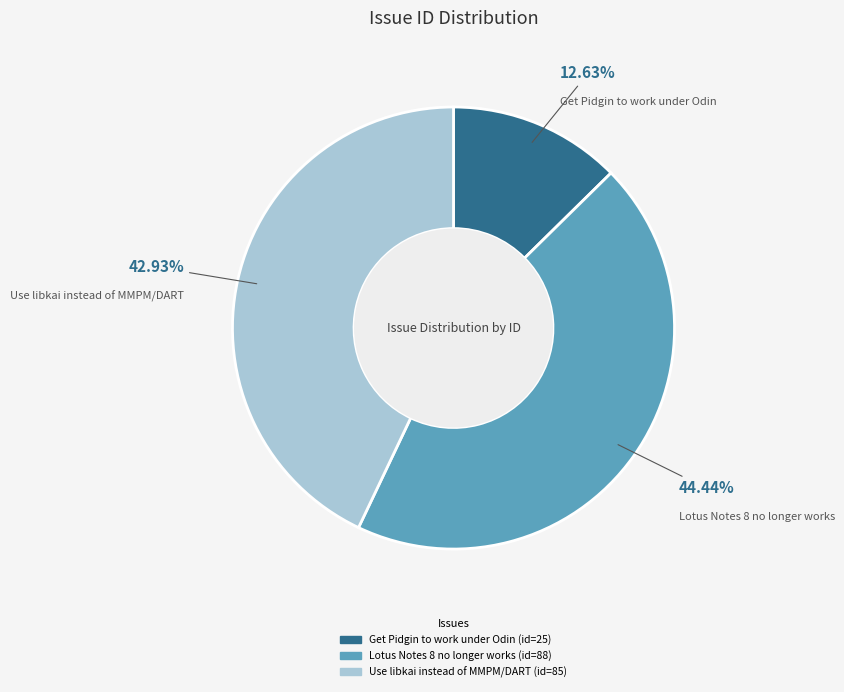

How many slices are in this pie chart?

3